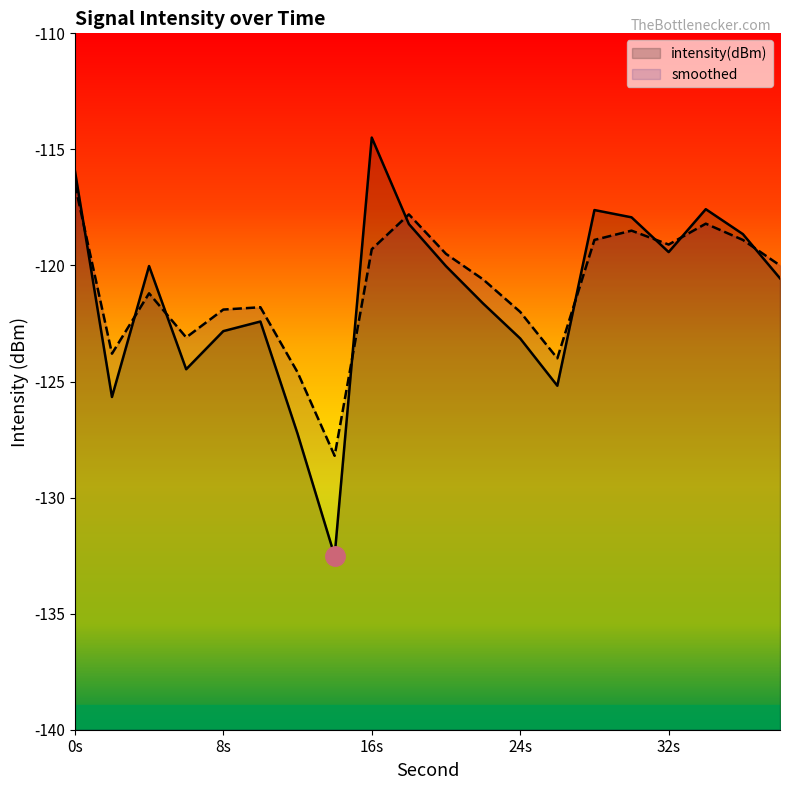

What are all the series names shown in the legend?

intensity(dBm), smoothed